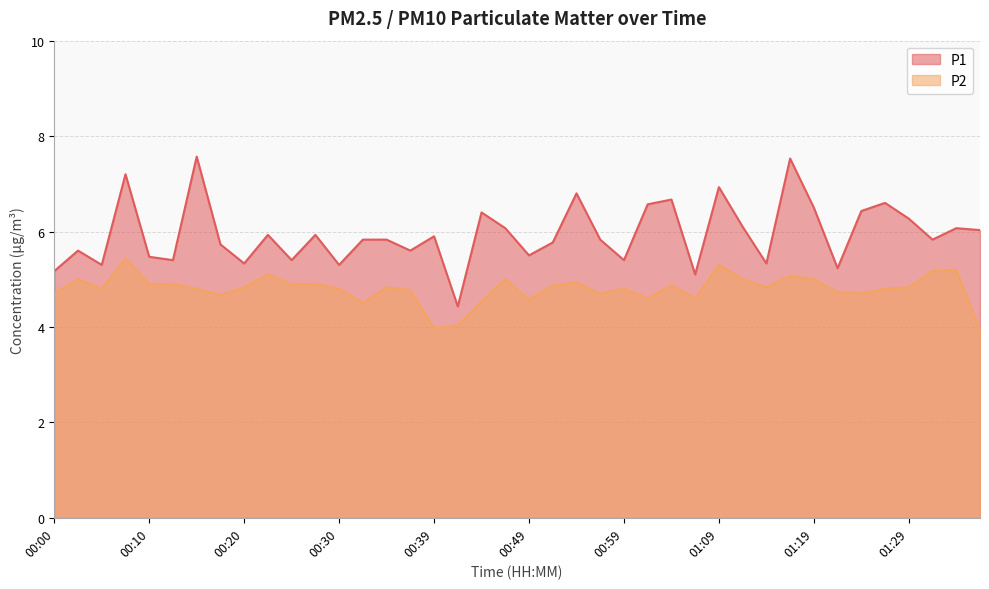

Which series has the largest total across all categories?

P1